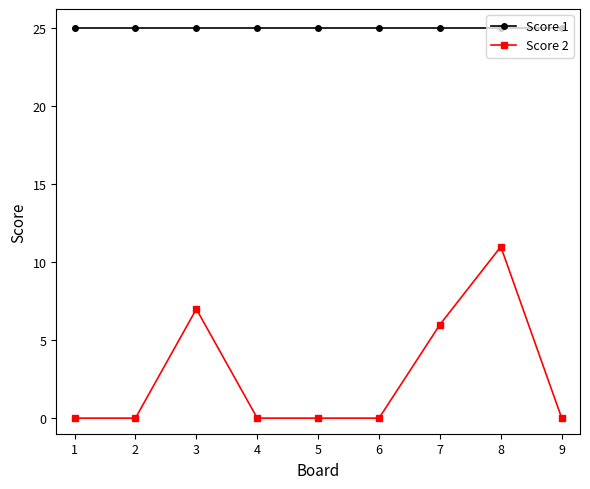

What is the sum of the Score 1 values at 5 and 8?

50